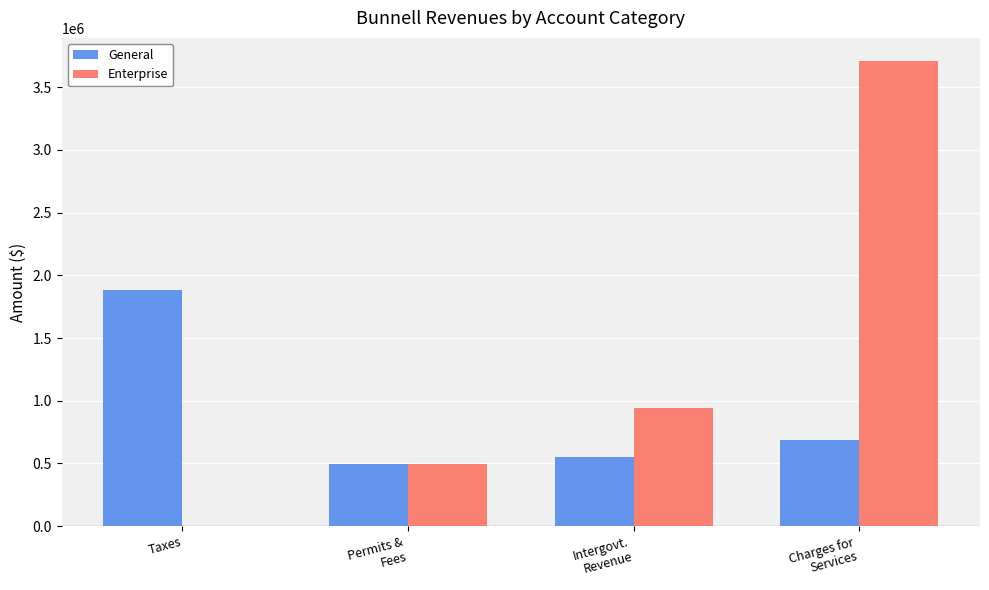

What is the total value across all series at Intergovt.
Revenue?

1492000